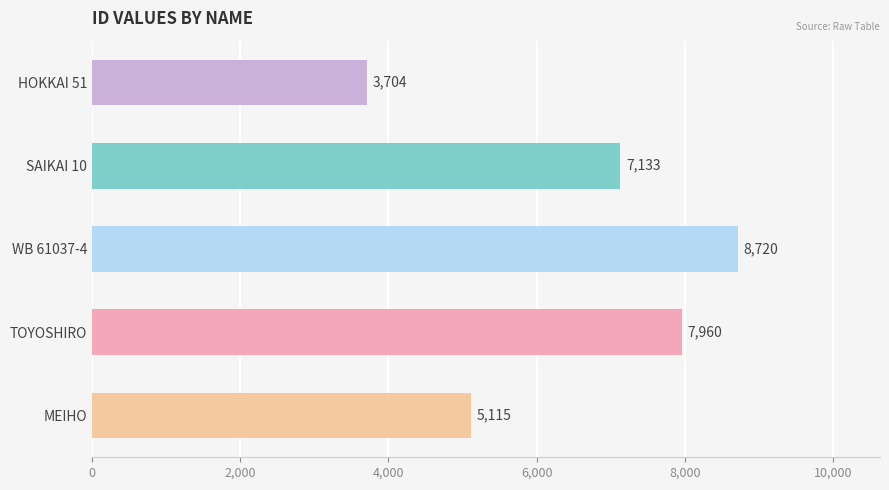

True or false: the data shows 3704 at HOKKAI 51.

True